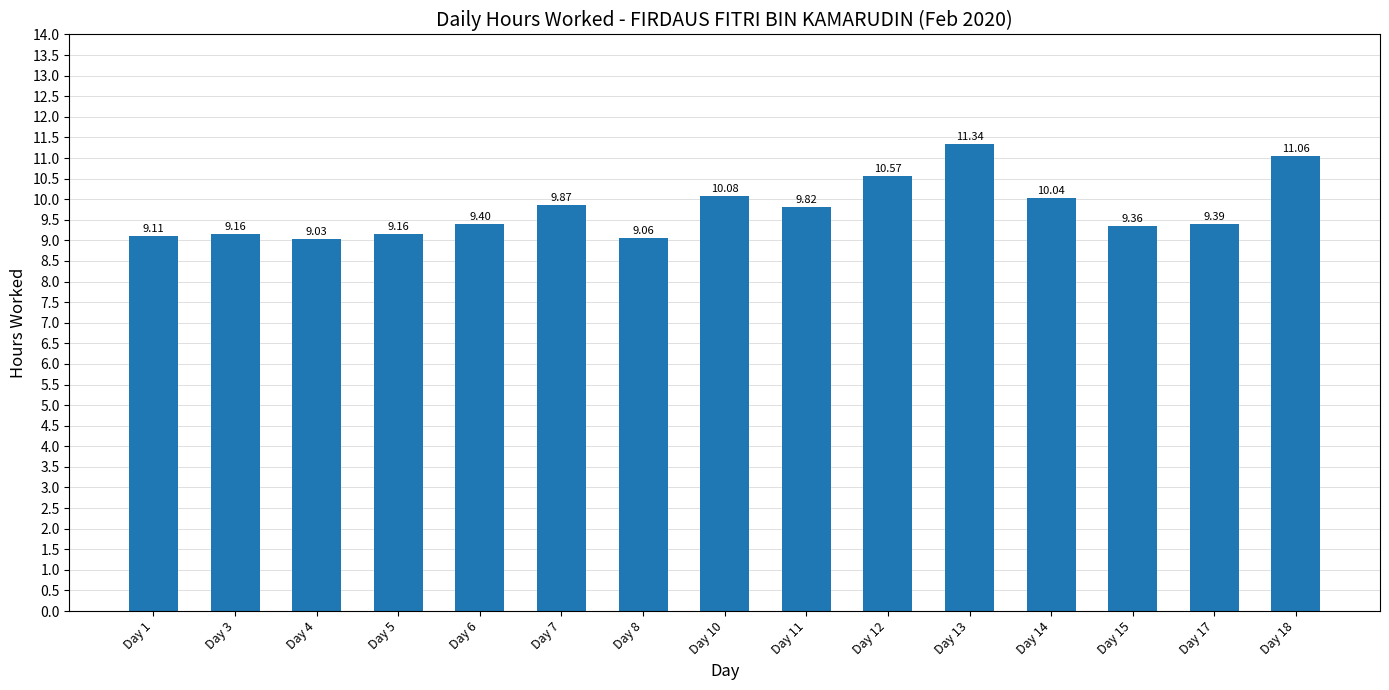

Where is the data nearest to the value 10?

Day 14